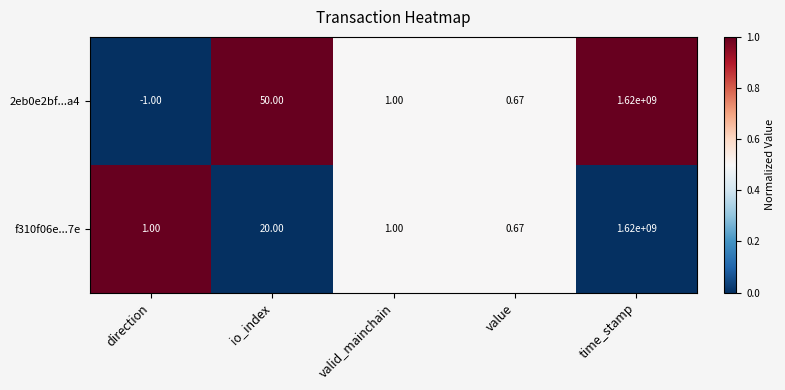

At which label does f310f06e...7e reach its peak?

time_stamp